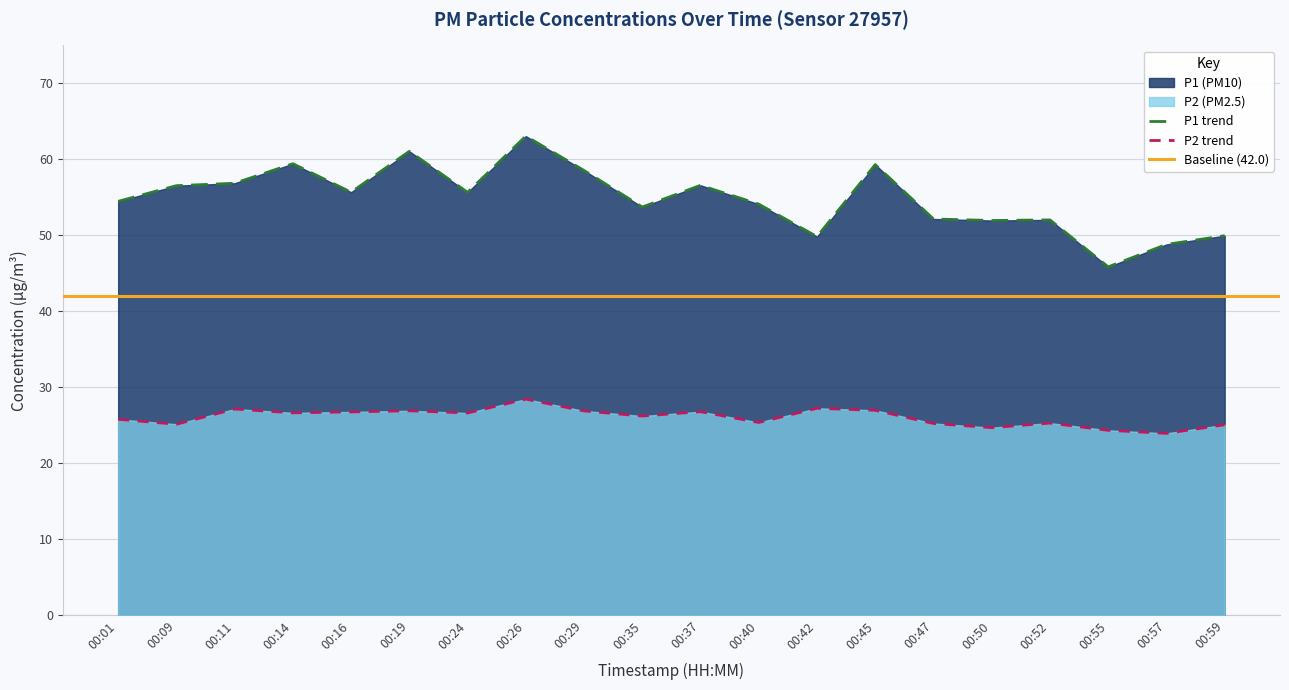

Rank the series at 00:45 from highest to lowest value.

P1, P2